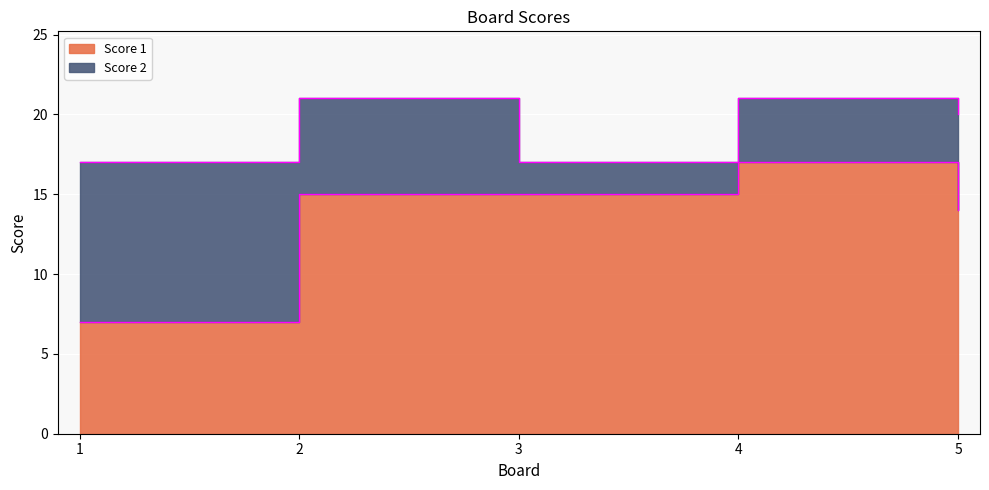

Count the number of values greater than 15.

1